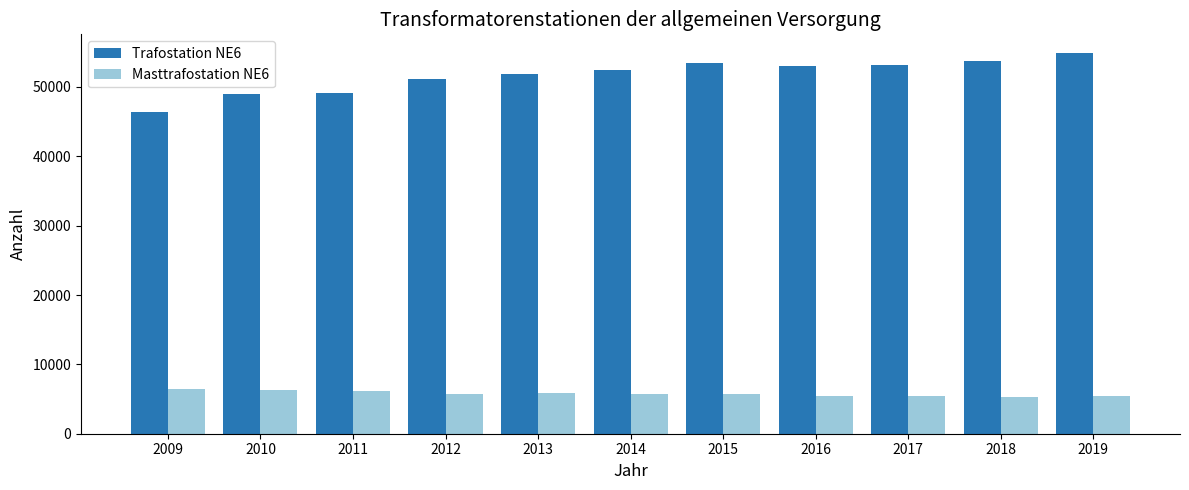

What is the spread (max minus min) of values at 2018?

48465